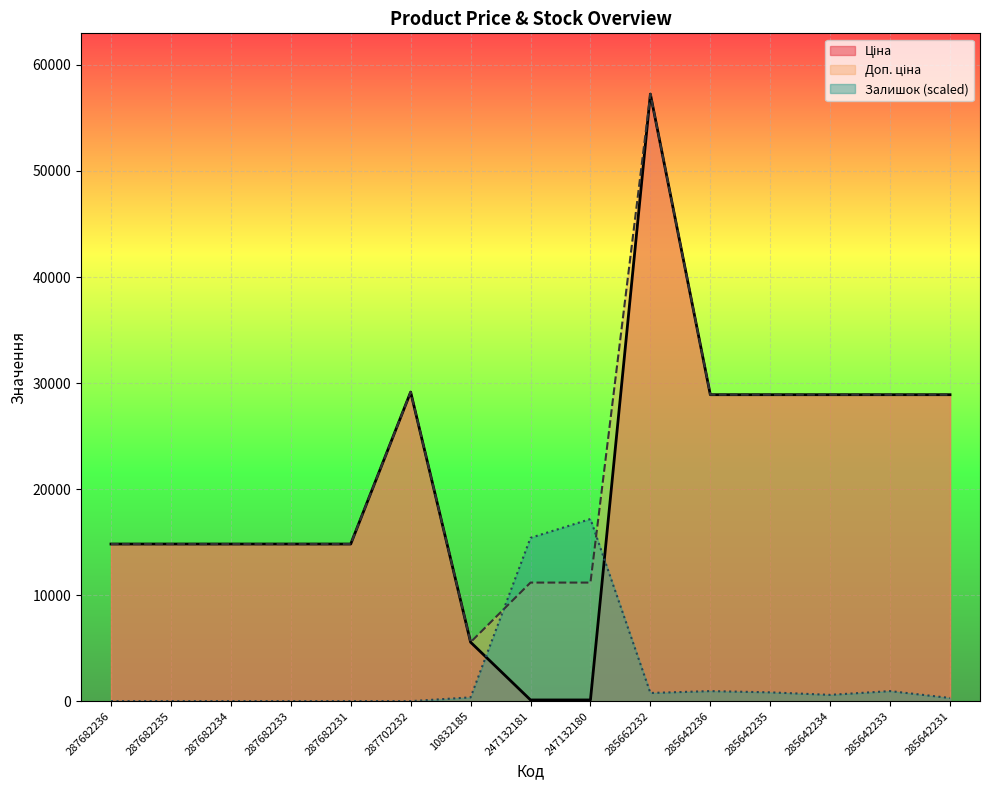

List the series in order of their peak value, highest first.

Ціна, Доп. ціна, Залишок